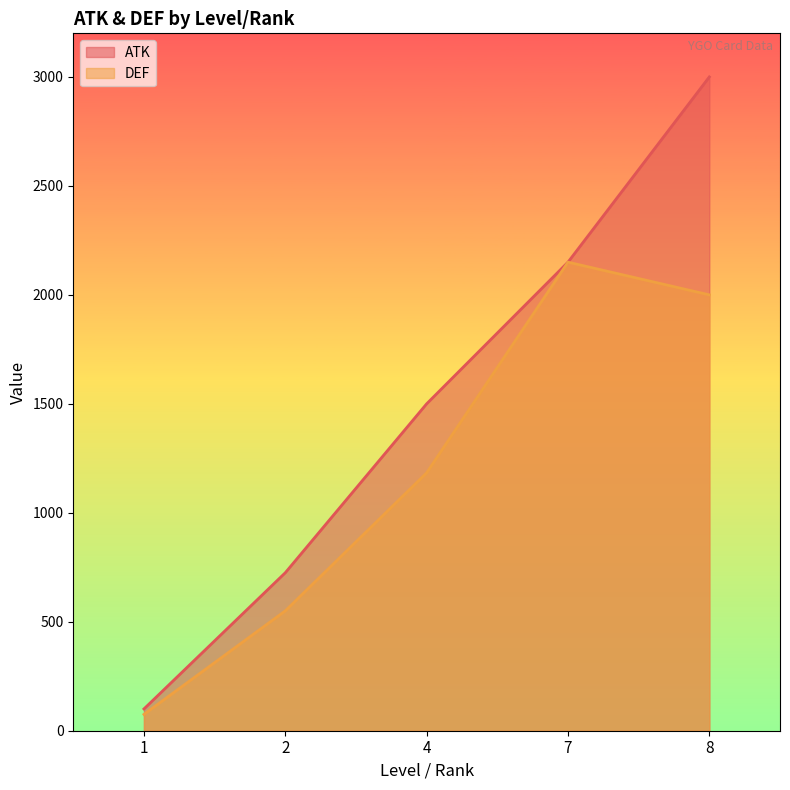

Count the number of data series in this chart.

2